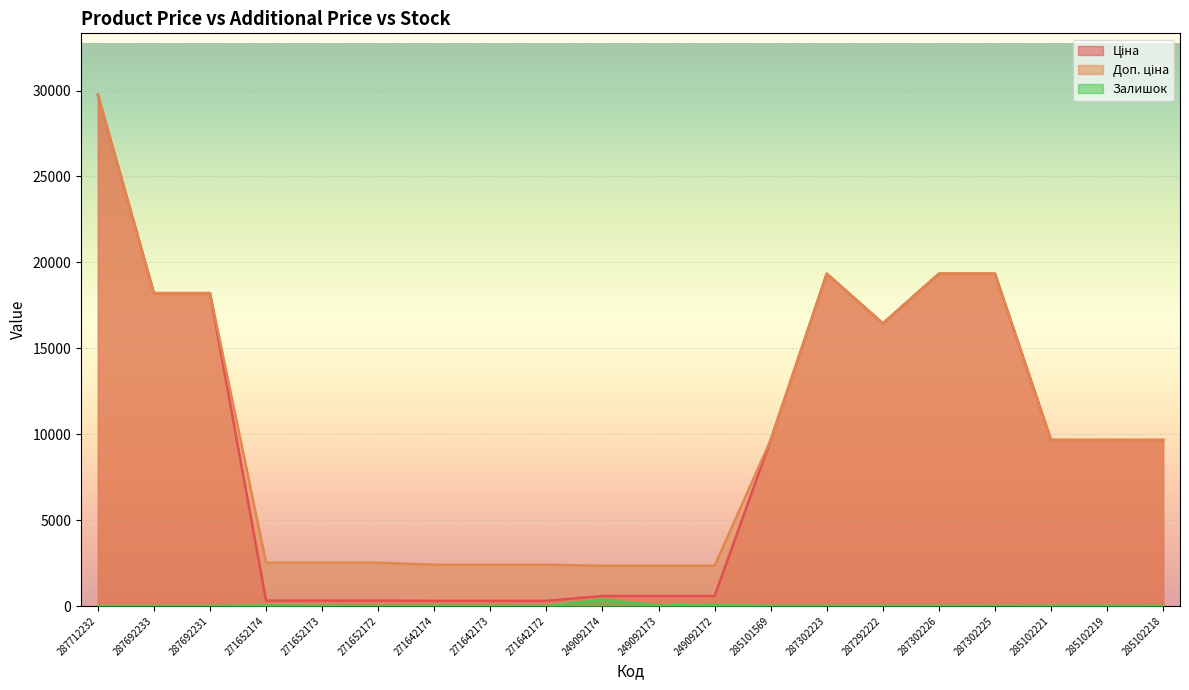

True or false: Залишок and Доп. ціна intersect in this chart.

False